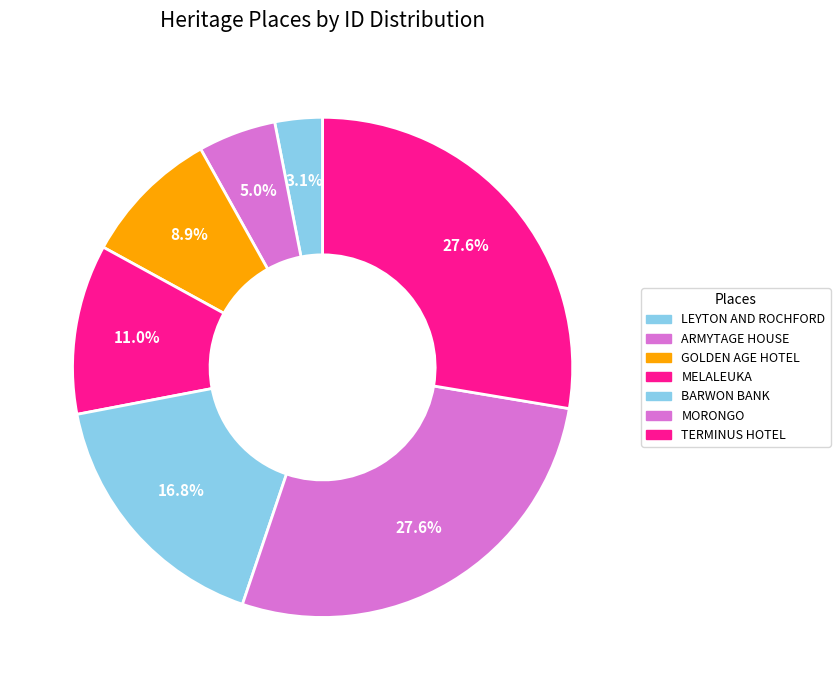

What percentage do LEYTON AND ROCHFORD and MORONGO together represent?

30.6%